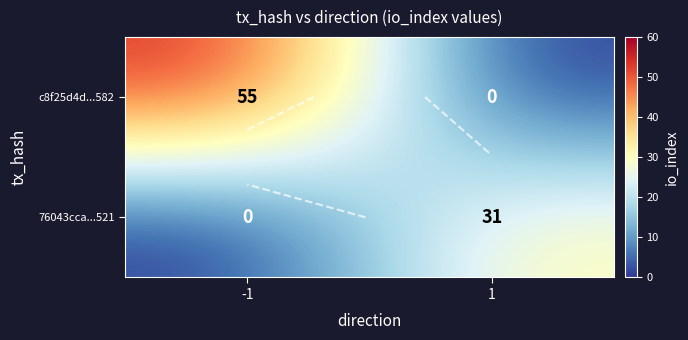

The 76043cca...521 series shows 31 at 1. True or false?

True